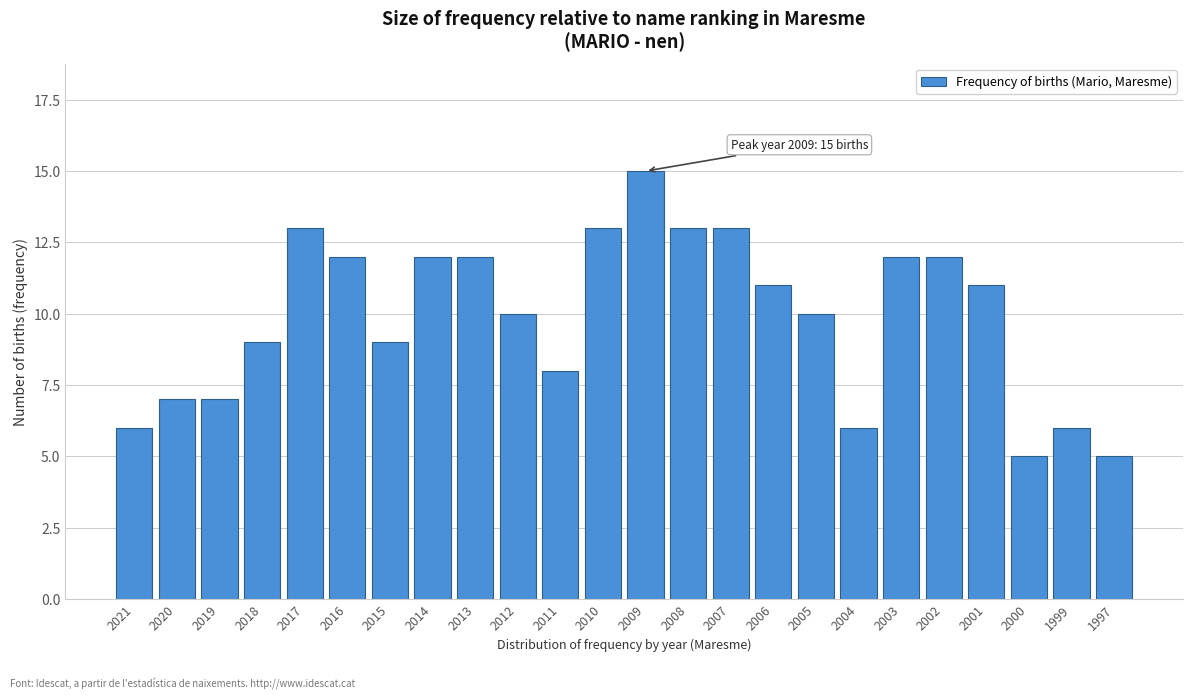

Reading left to right, extract all data points from this chart.

2021=6	2020=7	2019=7	2018=9	2017=13	2016=12	2015=9	2014=12	2013=12	2012=10	2011=8	2010=13	2009=15	2008=13	2007=13	2006=11	2005=10	2004=6	2003=12	2002=12	2001=11	2000=5	1999=6	1997=5